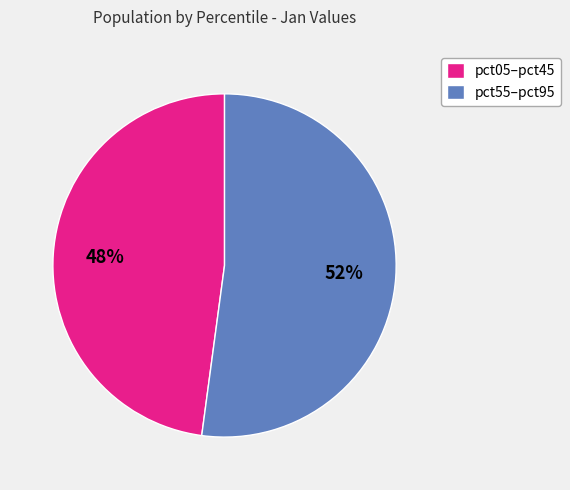

Combined, do pct55–pct95 and pct05–pct45 account for over 50%?

Yes